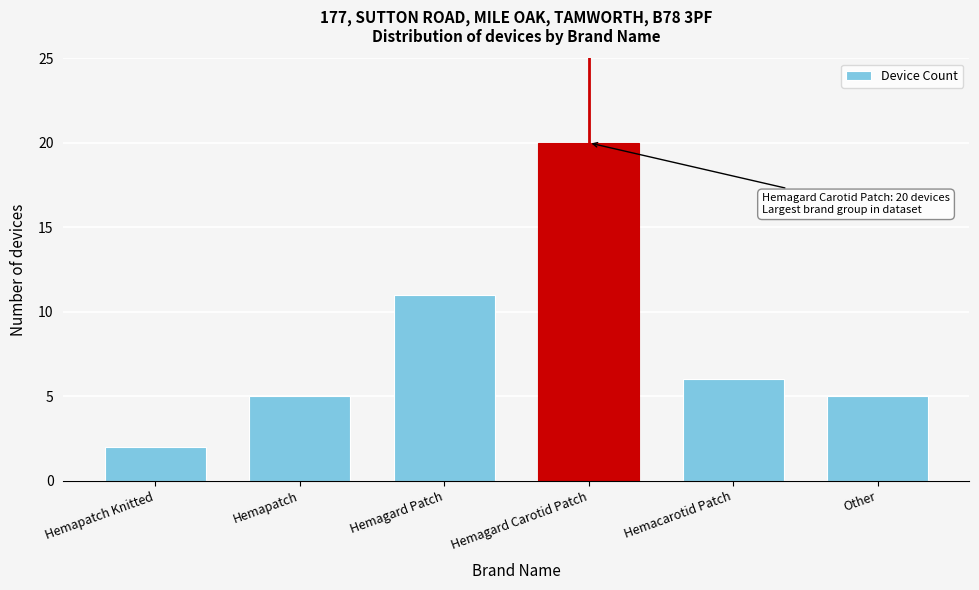

Reading left to right, extract all data points from this chart.

2	5	11	20	6	5